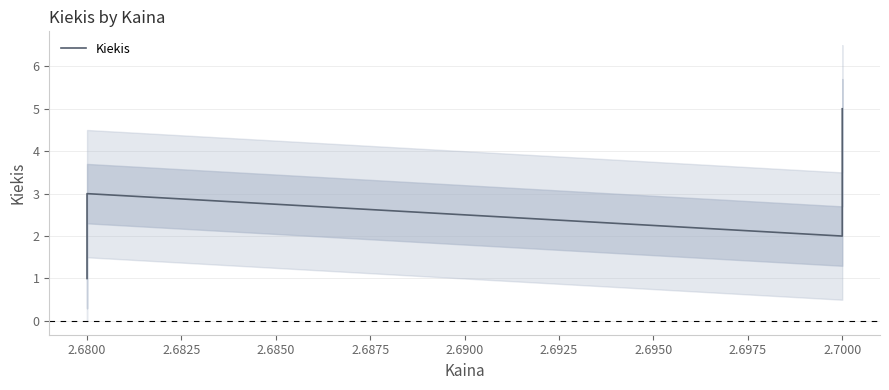

What is the sum of all values?

16